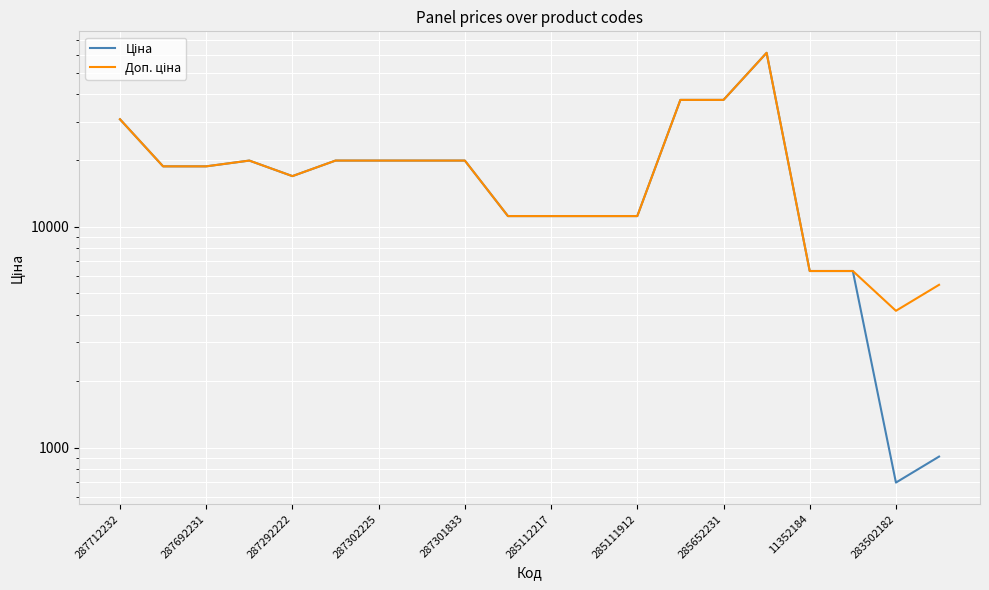

How many lines are shown in the chart?

2